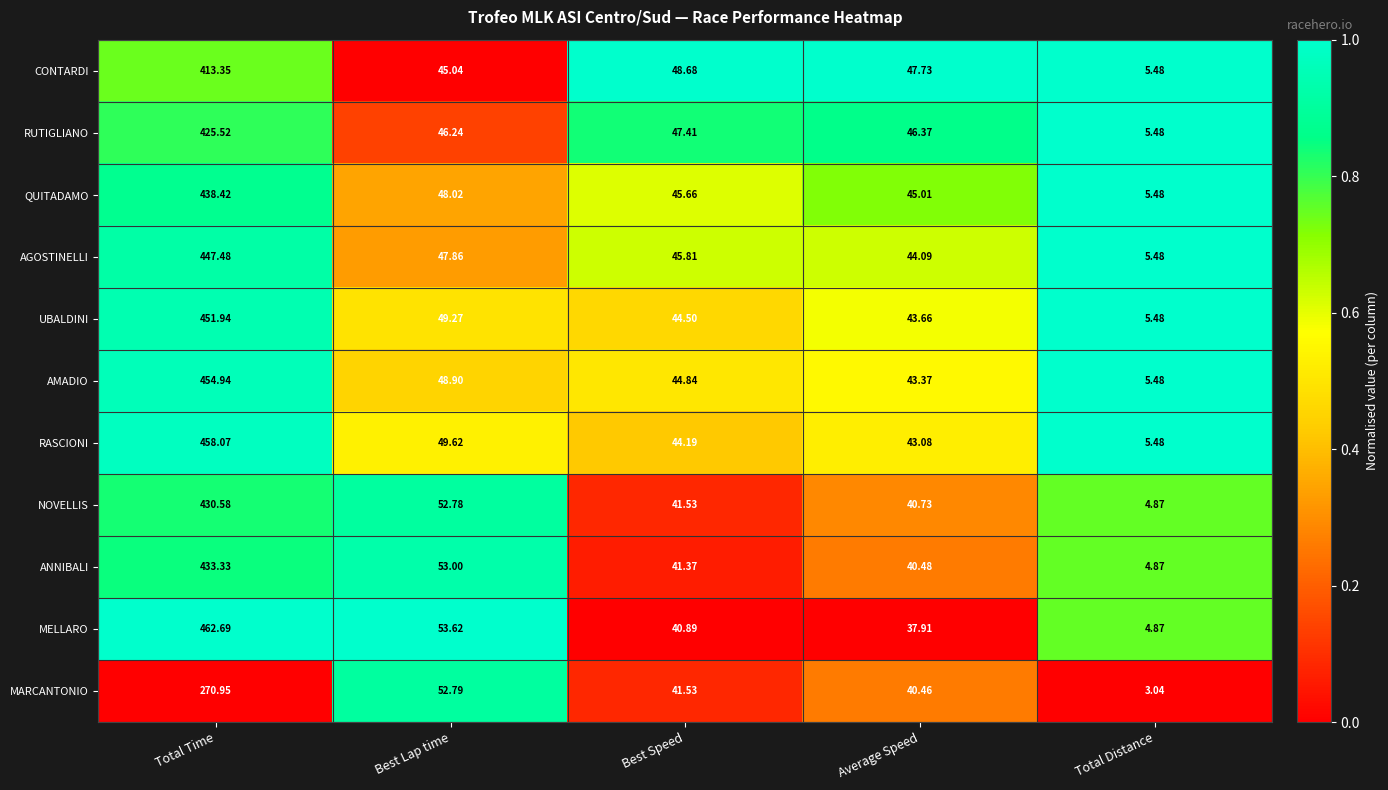

Which series has the largest range (max minus min)?

MELLARO